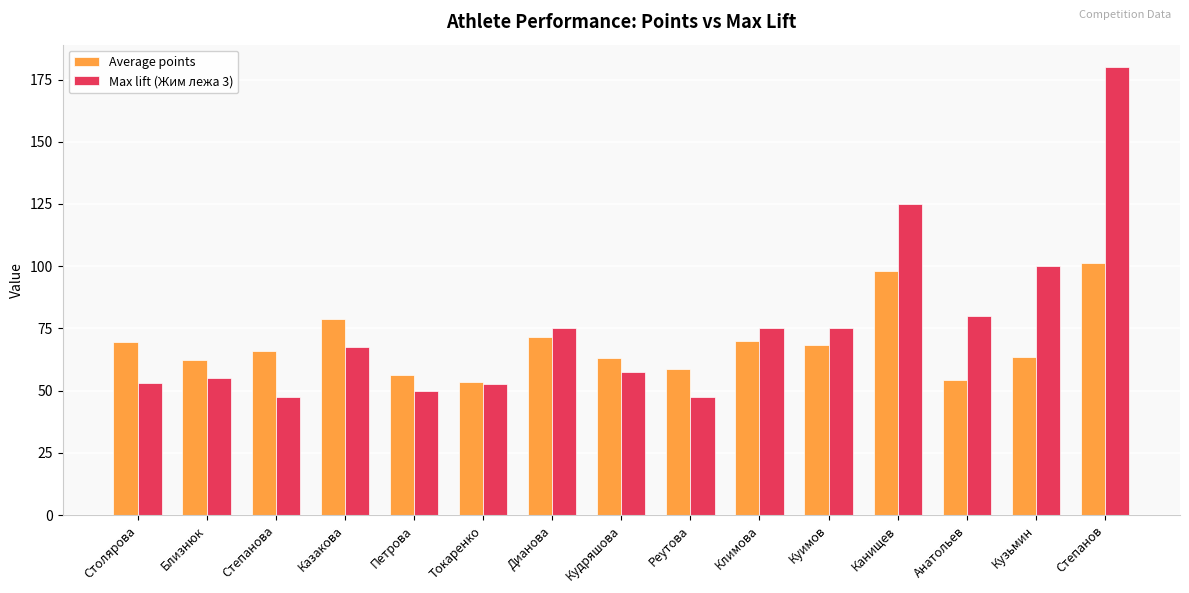

List the series in order of their peak value, lowest first.

Average points, Max lift (Жим лежа 3)